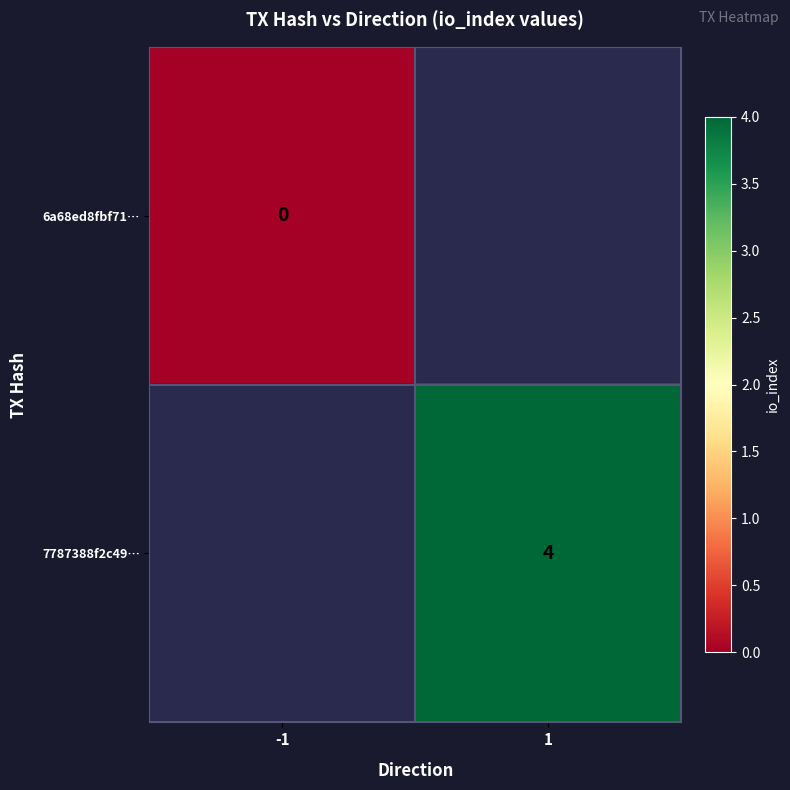

How many distinct data groups are displayed?

2